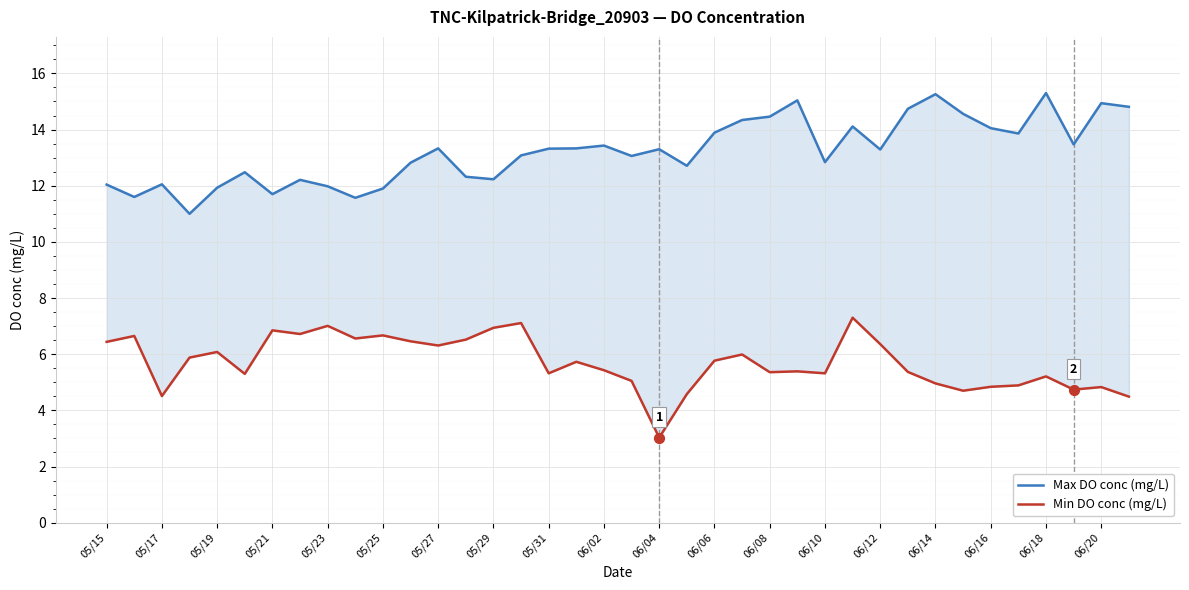

Is the value of Min DO conc (mg/L) at 06/06 greater than the value of Max DO conc (mg/L) at 05/17?

No